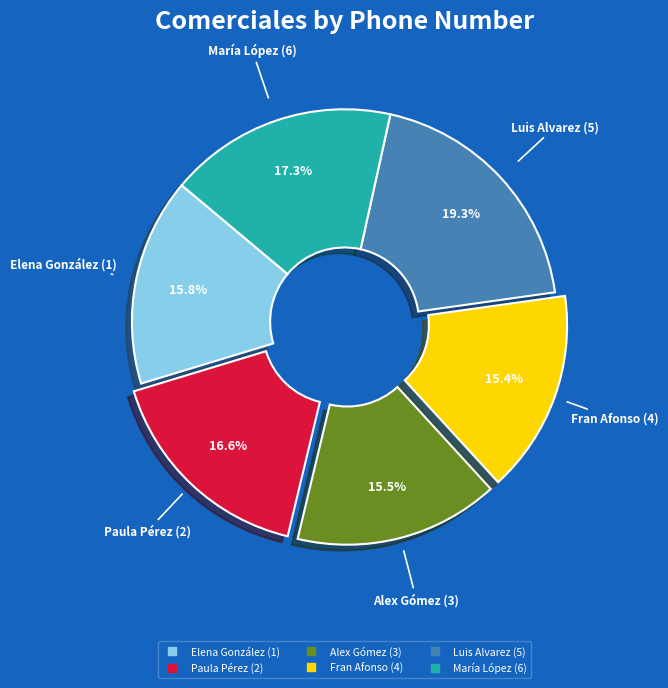

Approximately how many times larger is the value at Fran Afonso (4) compared to Alex Gómez (3)?

1.0